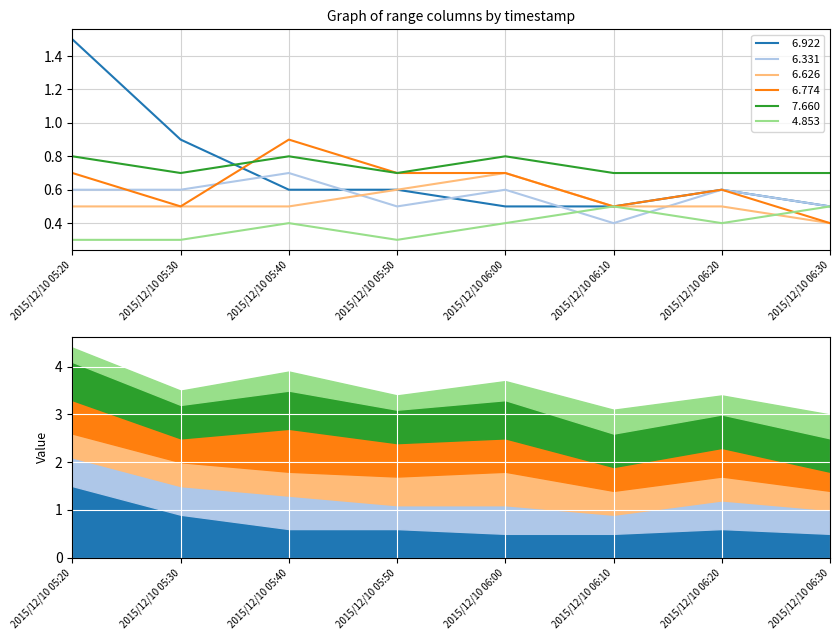

Reading left to right, transcribe all the data shown in this chart.

  6.922: 2015/12/10 05:20=1.5	2015/12/10 05:30=0.9	2015/12/10 05:40=0.6	2015/12/10 05:50=0.6	2015/12/10 06:00=0.5	2015/12/10 06:10=0.5	2015/12/10 06:20=0.6	2015/12/10 06:30=0.5
  6.331: 2015/12/10 05:20=0.6	2015/12/10 05:30=0.6	2015/12/10 05:40=0.7	2015/12/10 05:50=0.5	2015/12/10 06:00=0.6	2015/12/10 06:10=0.4	2015/12/10 06:20=0.6	2015/12/10 06:30=0.5
  6.626: 2015/12/10 05:20=0.5	2015/12/10 05:30=0.5	2015/12/10 05:40=0.5	2015/12/10 05:50=0.6	2015/12/10 06:00=0.7	2015/12/10 06:10=0.5	2015/12/10 06:20=0.5	2015/12/10 06:30=0.4
  6.774: 2015/12/10 05:20=0.7	2015/12/10 05:30=0.5	2015/12/10 05:40=0.9	2015/12/10 05:50=0.7	2015/12/10 06:00=0.7	2015/12/10 06:10=0.5	2015/12/10 06:20=0.6	2015/12/10 06:30=0.4
  7.660: 2015/12/10 05:20=0.8	2015/12/10 05:30=0.7	2015/12/10 05:40=0.8	2015/12/10 05:50=0.7	2015/12/10 06:00=0.8	2015/12/10 06:10=0.7	2015/12/10 06:20=0.7	2015/12/10 06:30=0.7
  4.853: 2015/12/10 05:20=0.3	2015/12/10 05:30=0.3	2015/12/10 05:40=0.4	2015/12/10 05:50=0.3	2015/12/10 06:00=0.4	2015/12/10 06:10=0.5	2015/12/10 06:20=0.4	2015/12/10 06:30=0.5